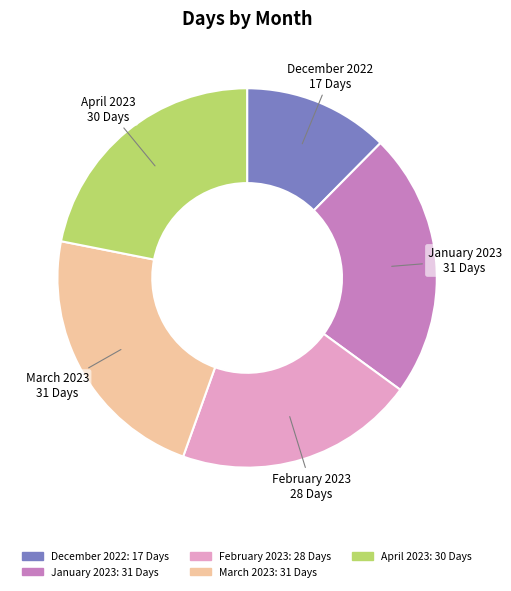

Does March 2023 account for over 50% of the chart?

No